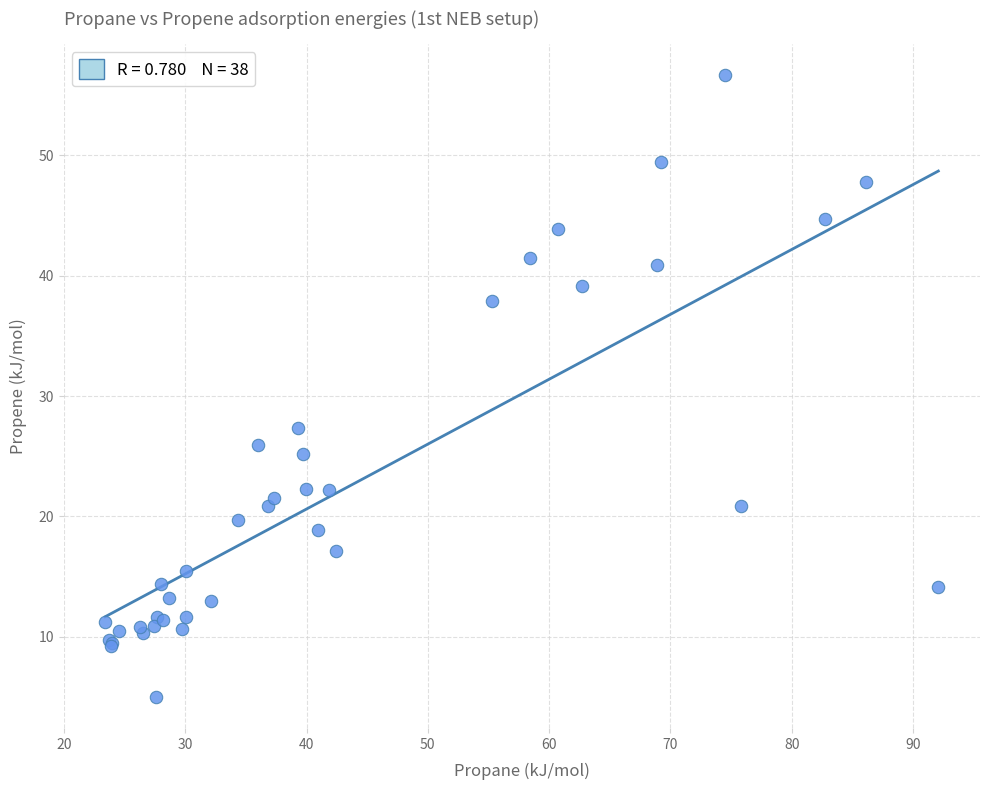

What Y value in the scatter plot is closest to 30?

27.3